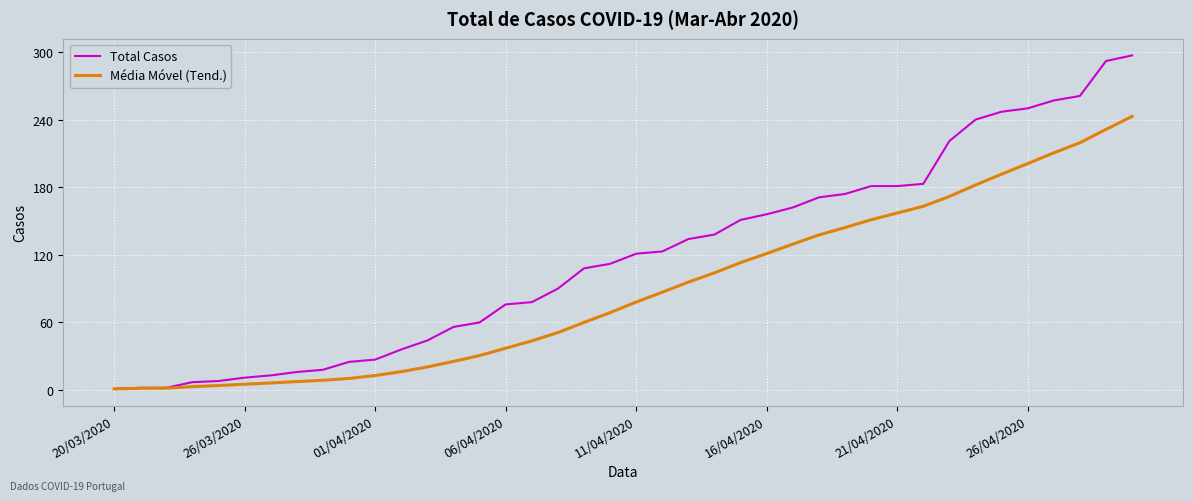

Rank the series by their maximum value, from lowest to highest.

Média Móvel (Tend.), Total Casos